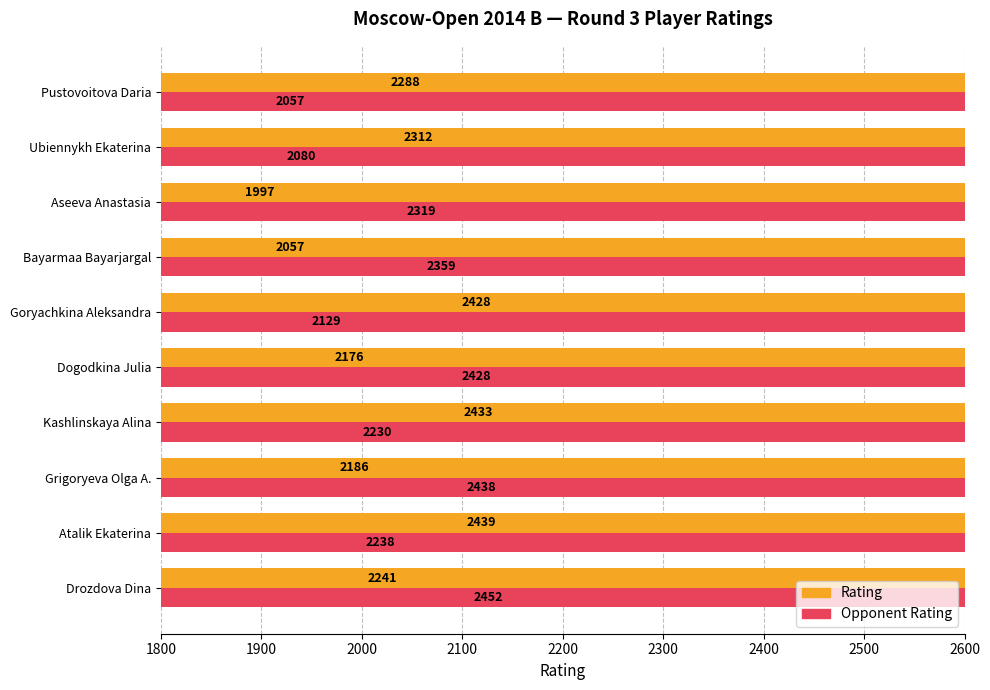

The value of Opponent Rating at Drozdova Dina is 3609. True or false?

False